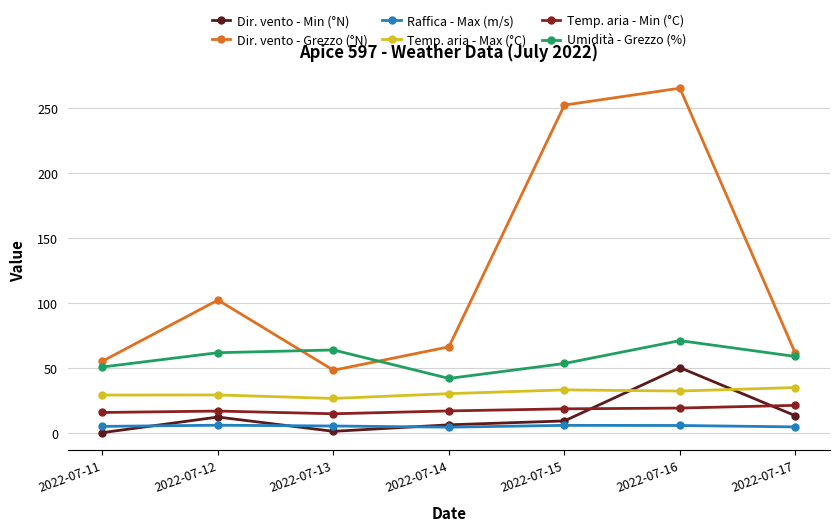

The Raffica - Max (m/s) series shows 5.7 at 2022-07-12. True or false?

True